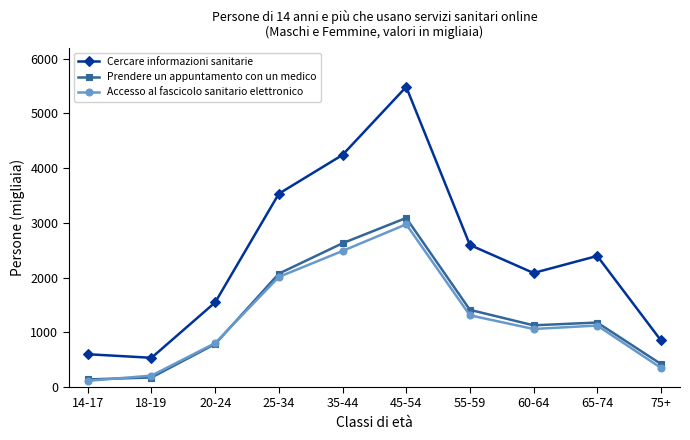

At how many categories does at least one series exceed 3778?

2